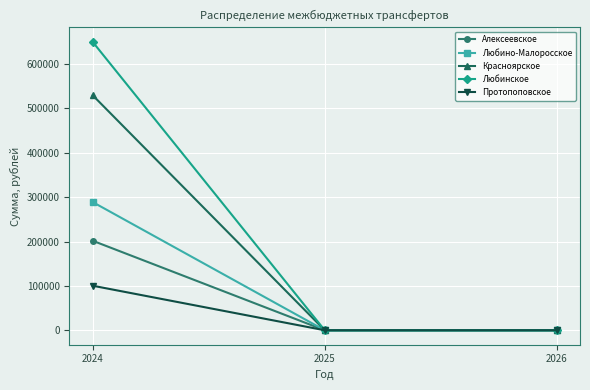

What is the highest value of the Любинское series?

650000